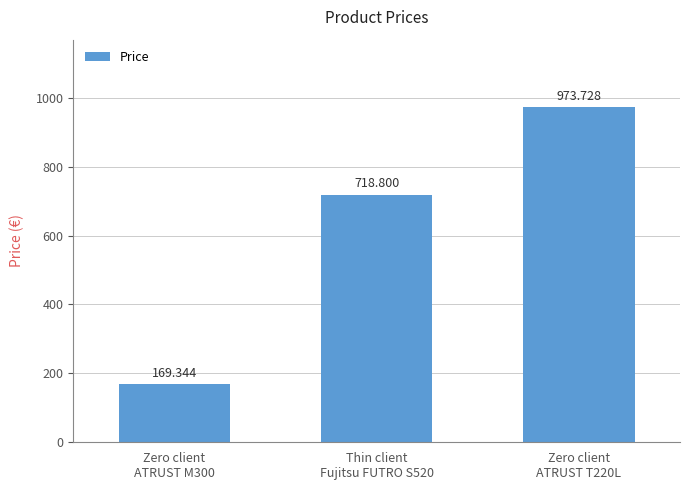

What is the change in value from Thin client
Fujitsu FUTRO S520 to Zero client
ATRUST T220L?

+254.9